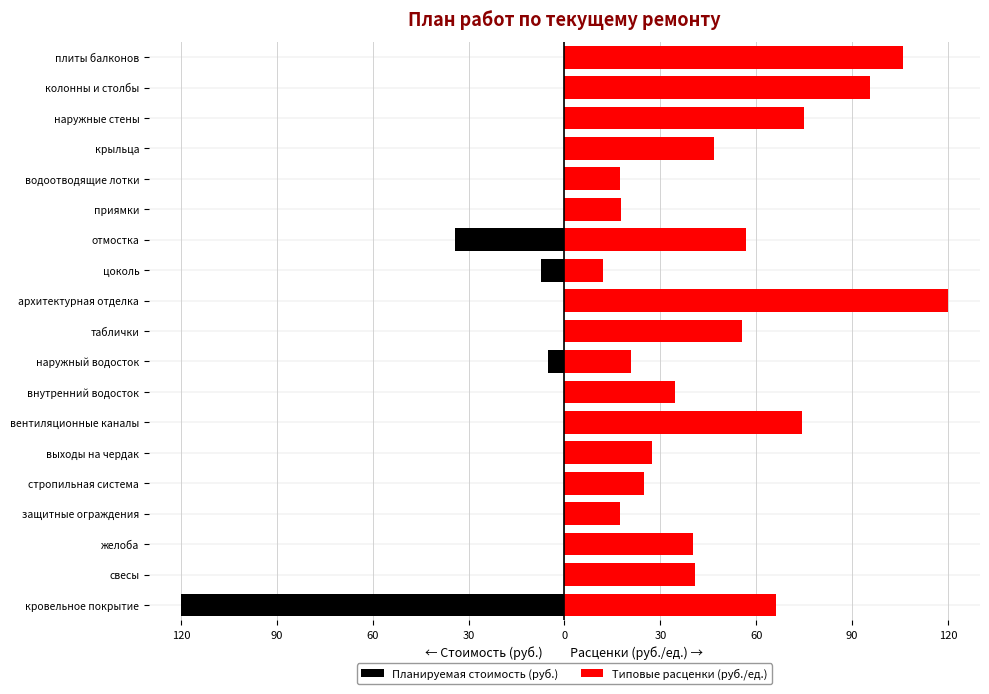

Between таблички and вентиляционные каналы, which is larger?

таблички